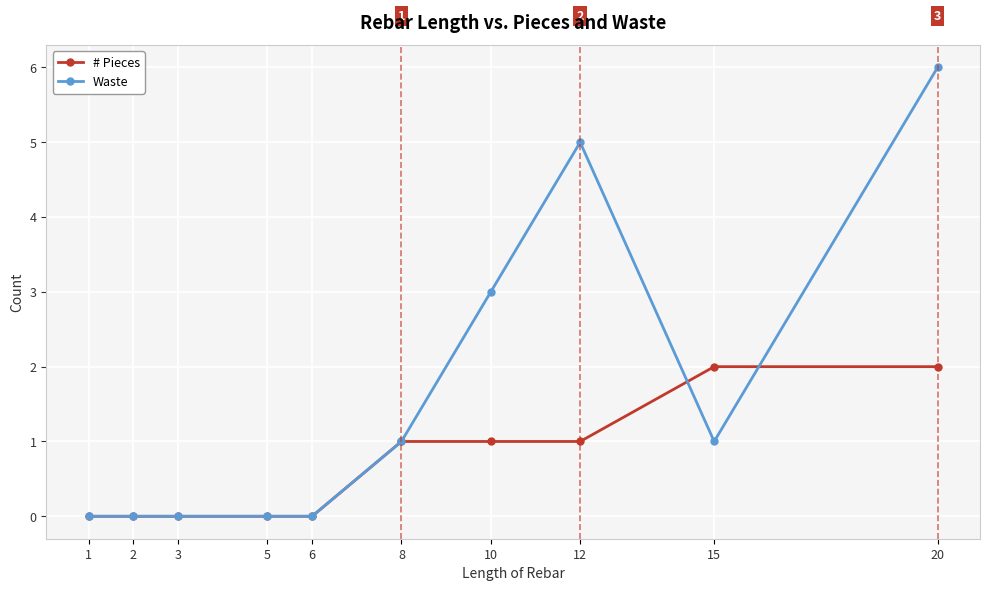

What are all the series names shown in the legend?

# Pieces, Waste